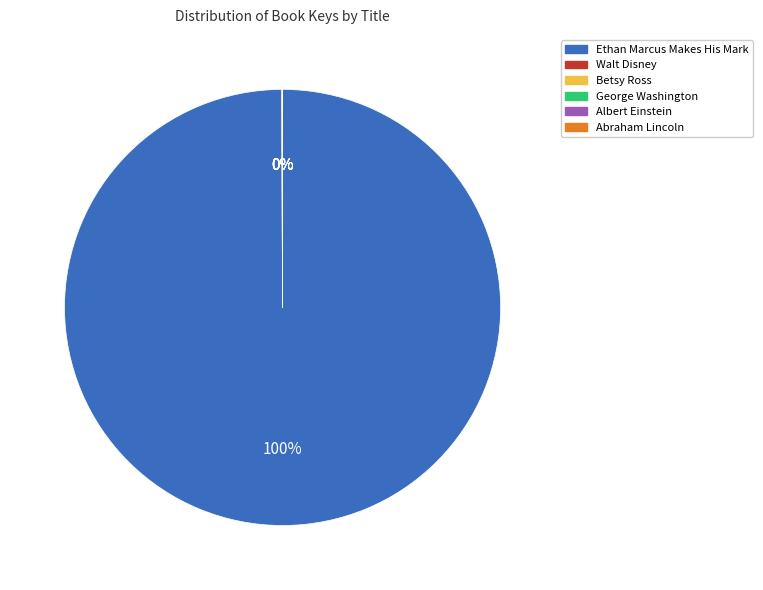

Is there any slice that represents more than half of the pie?

Yes